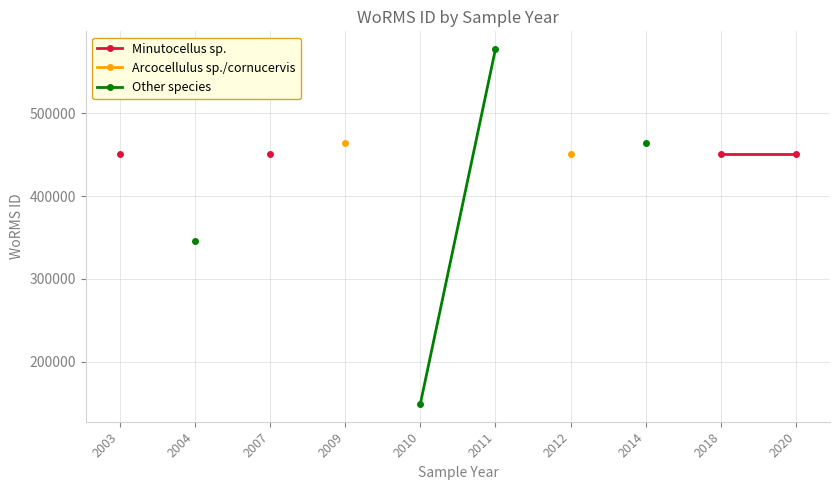

What is the approximate value of Minutocellus sp. at 2020?

450619.0